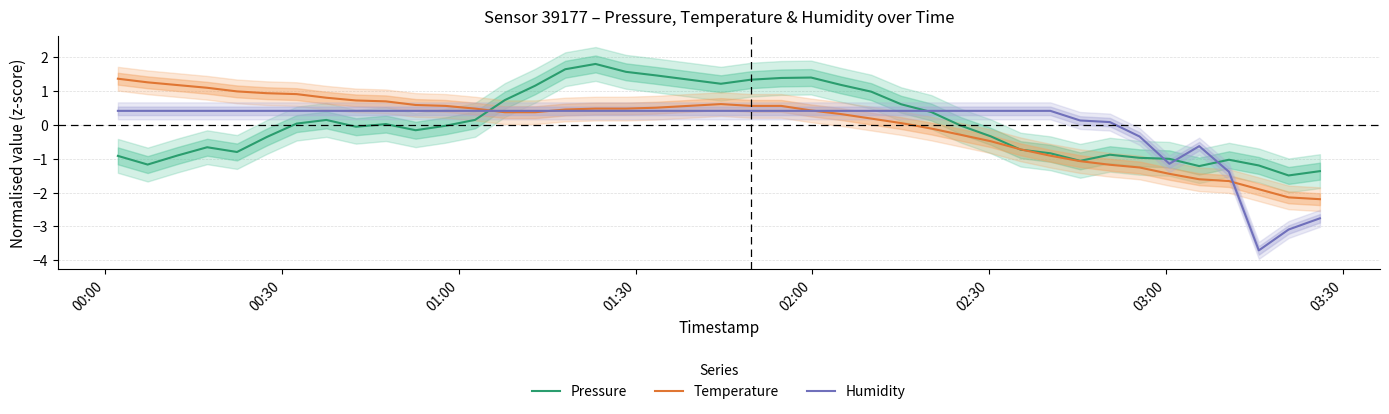

What is the highest value of the Temperature series?

1.4